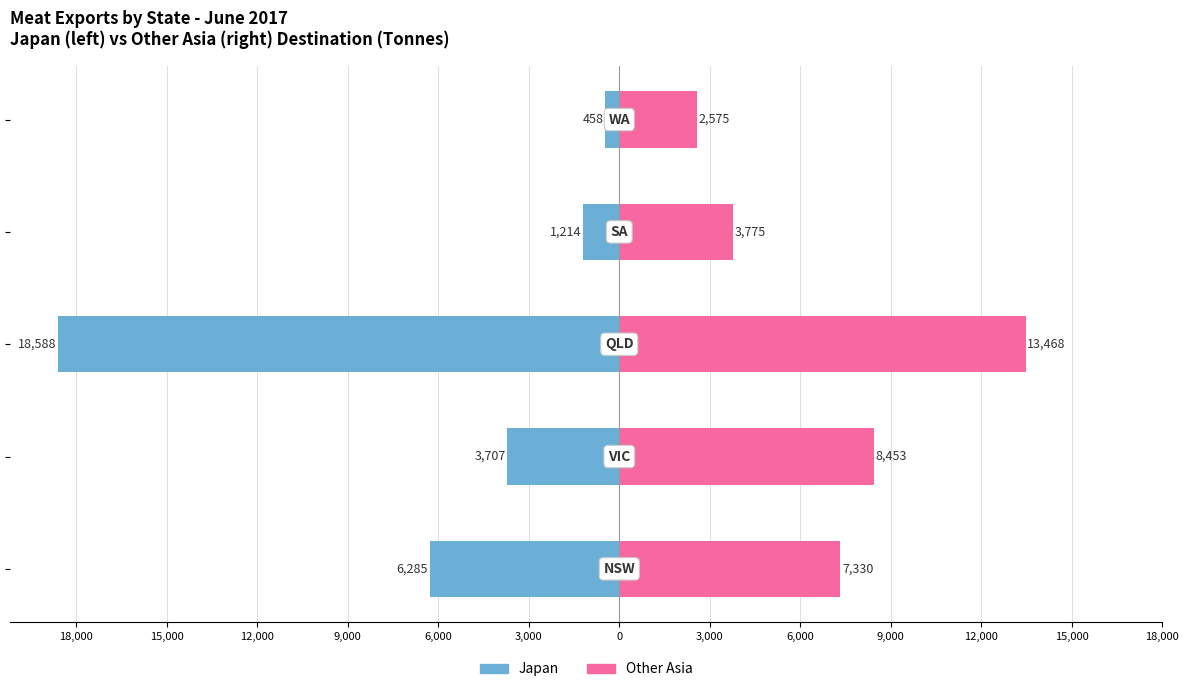

Between 18,000 and 6,000, which series saw the biggest shift?

Japan